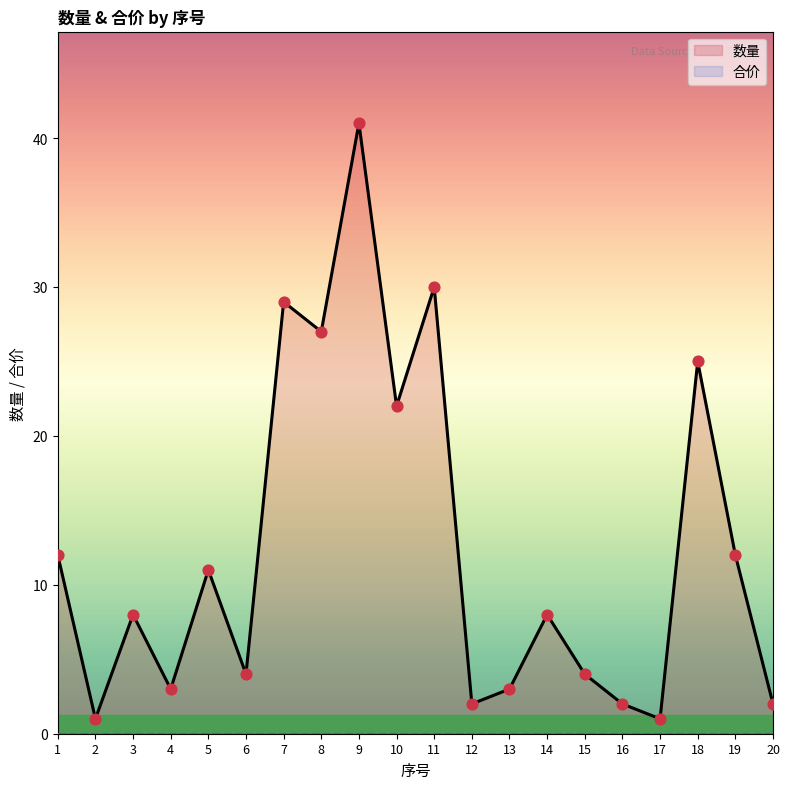

What is the ratio of the value at 8 to the value at 16?

13.5